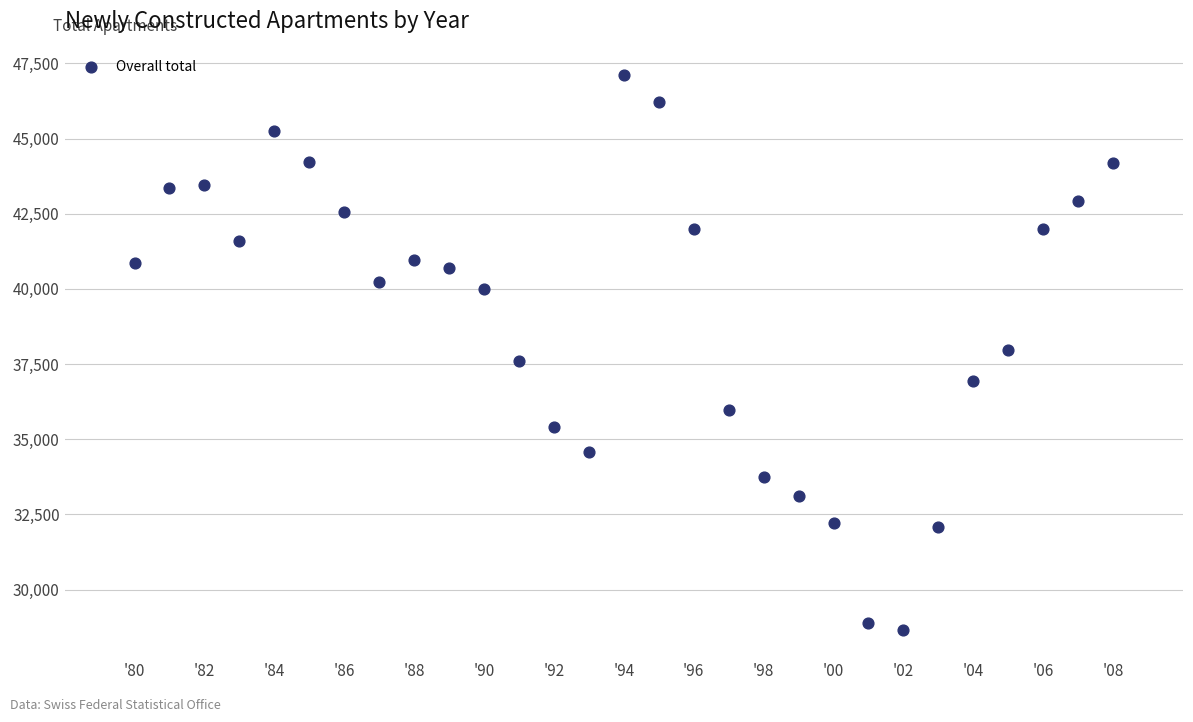

What is the range of X values (max minus min)?

28